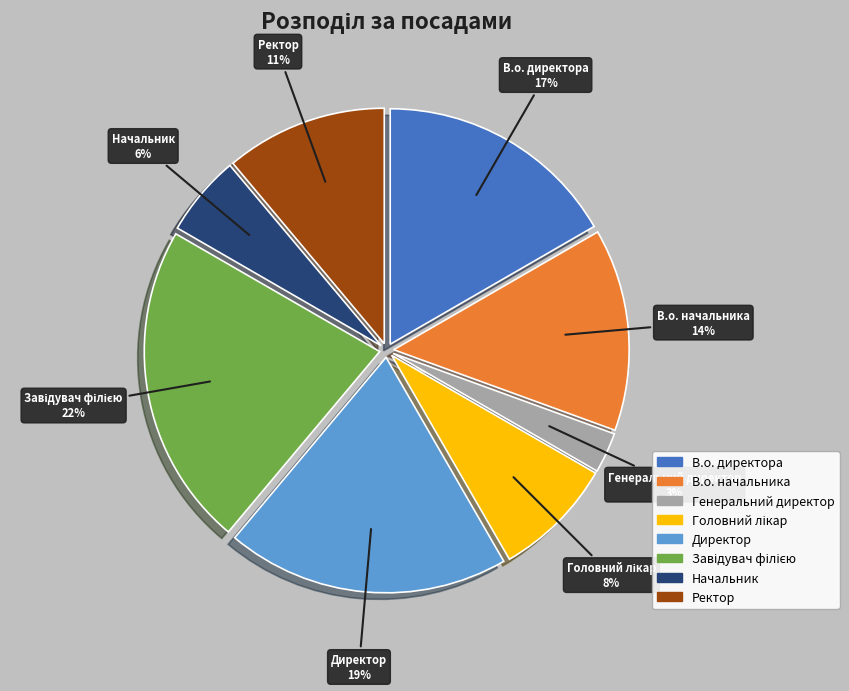

How many slices are in this pie chart?

8